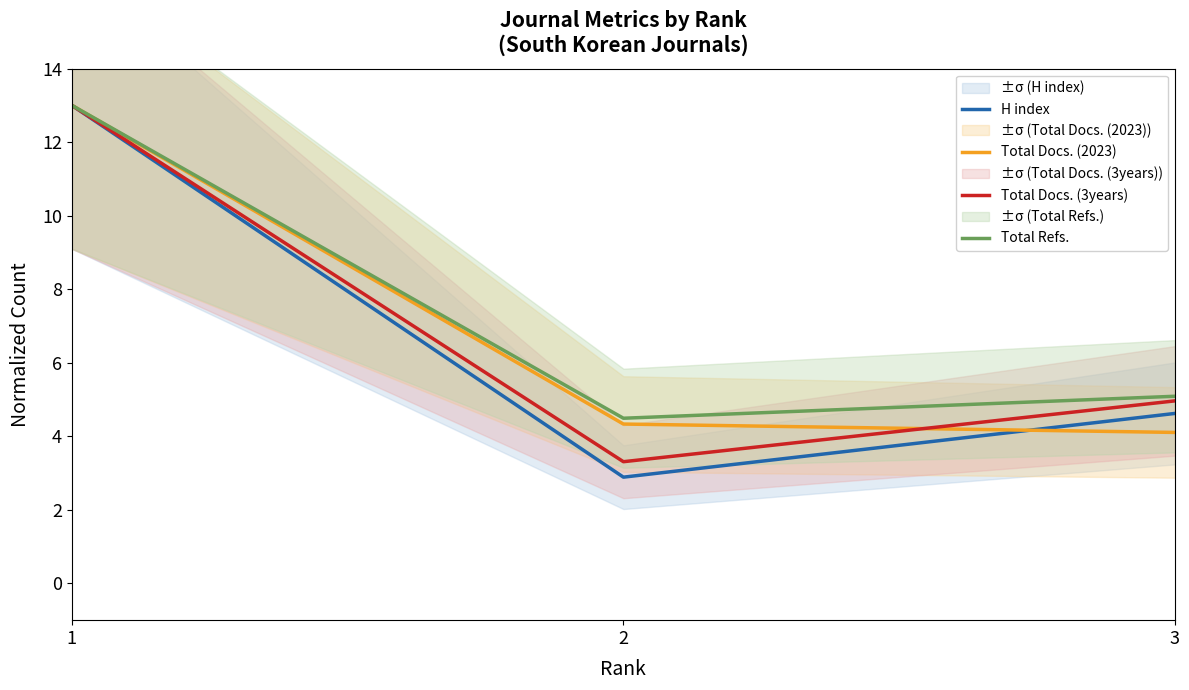

How many data points in Total Refs. are less than 5?

1